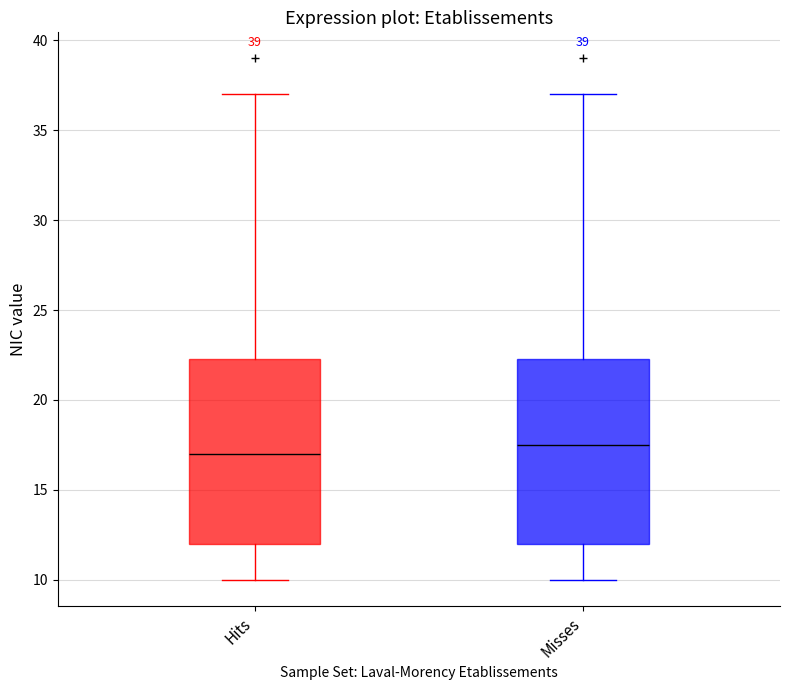

Which box's median line is the highest?

Misses